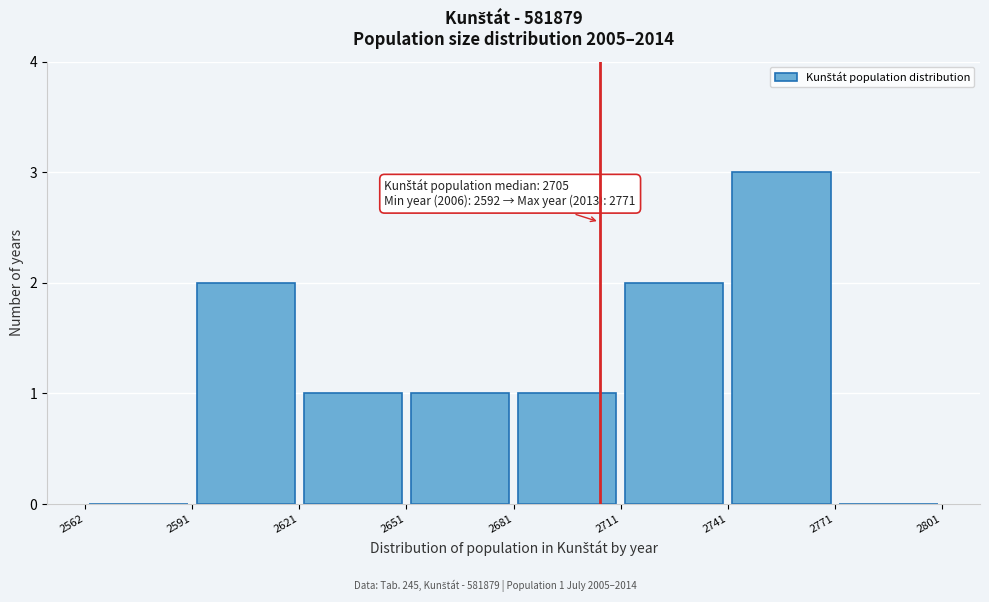

Which range on the x-axis has the tallest bar?

2741 to 2771